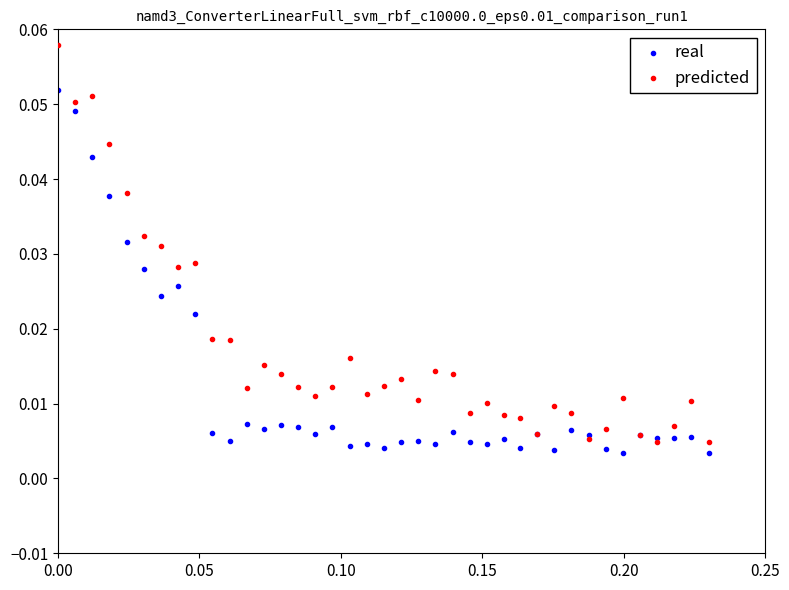

Which series reaches the minimum Y coordinate?

real